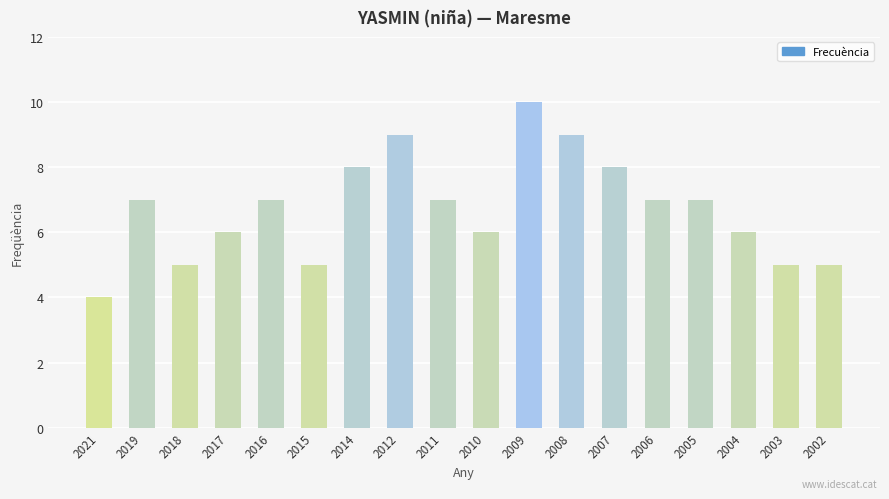

Which category has the lowest value across all series?

2021